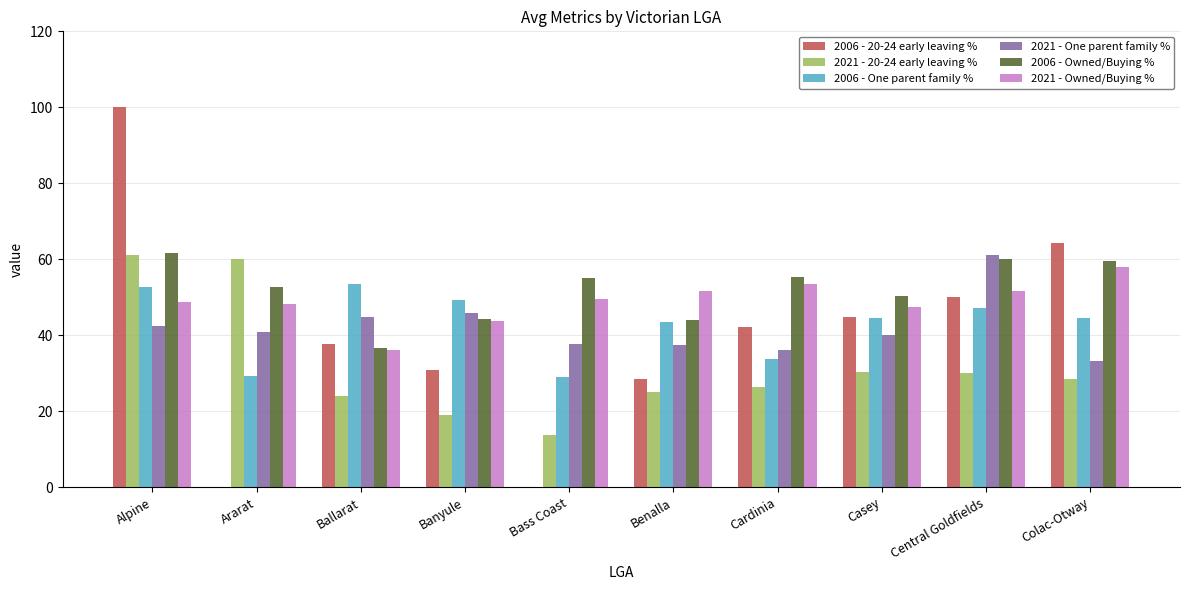

What is the sum of all 2021 - Owned/Buying % values?

488.7